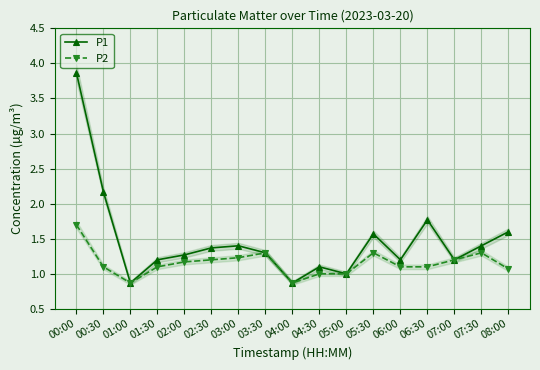

Which label corresponds to the smallest value in the chart?

01:00